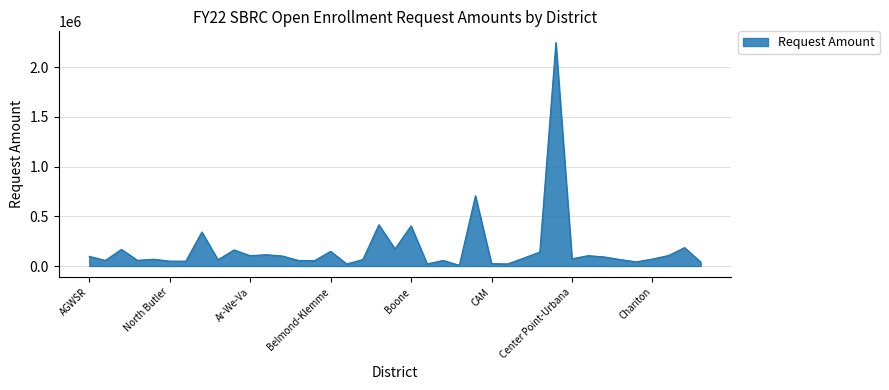

Does the chart have visible grid lines?

Yes